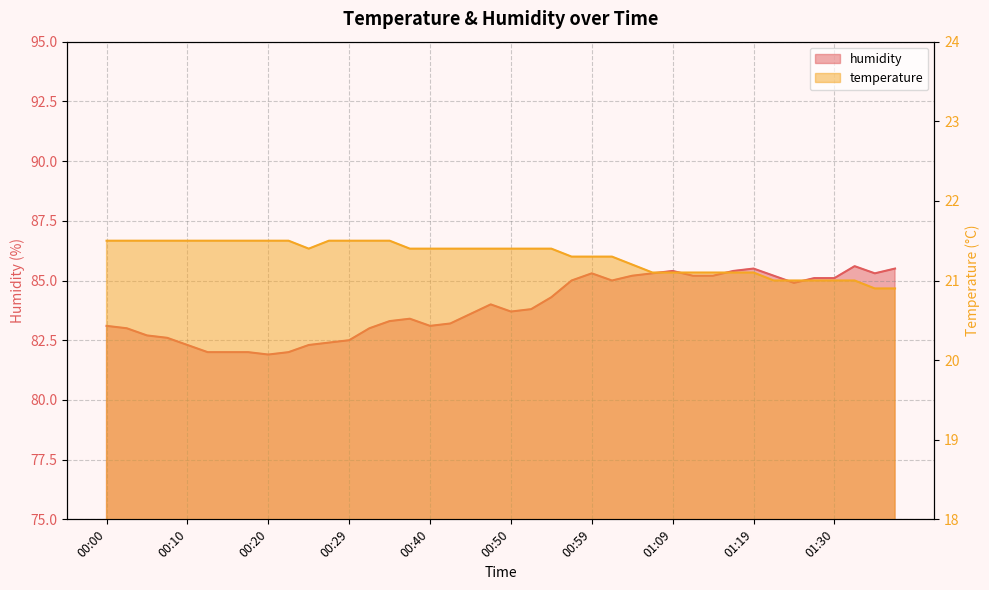

The value of temperature at 00:20 is 7.0. True or false?

False